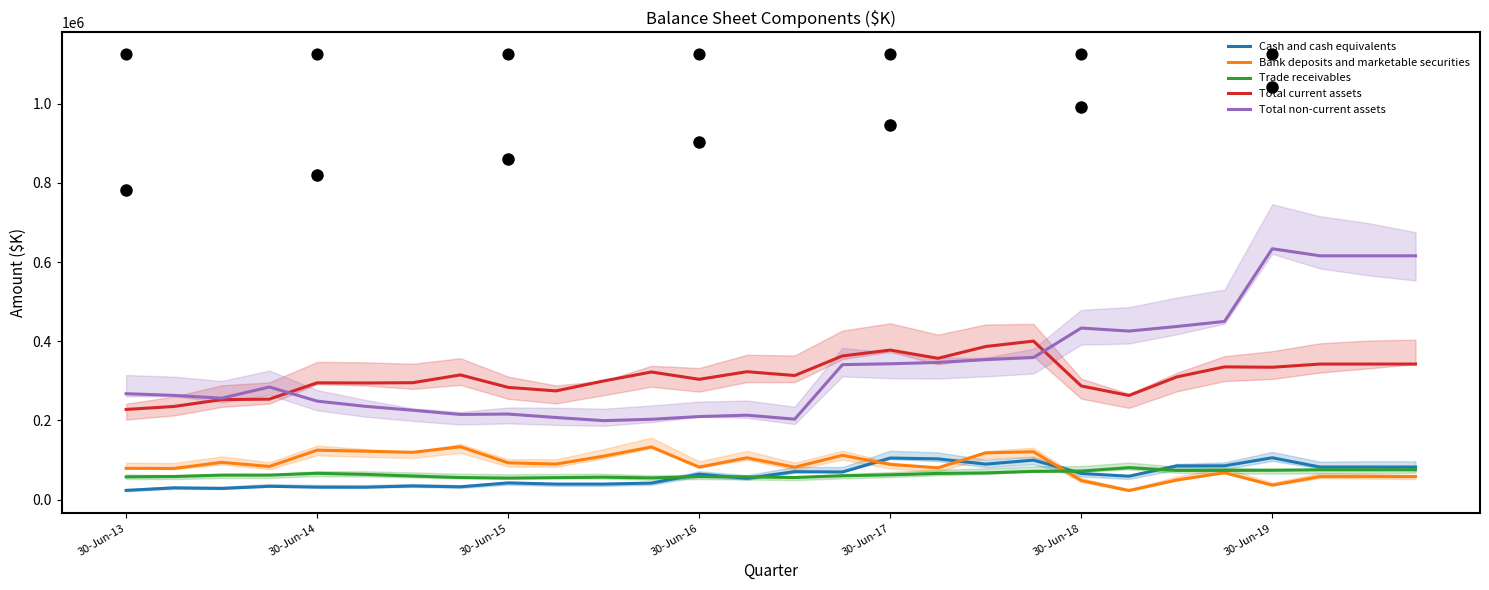

What is the total value across all series at 15?

946341.2